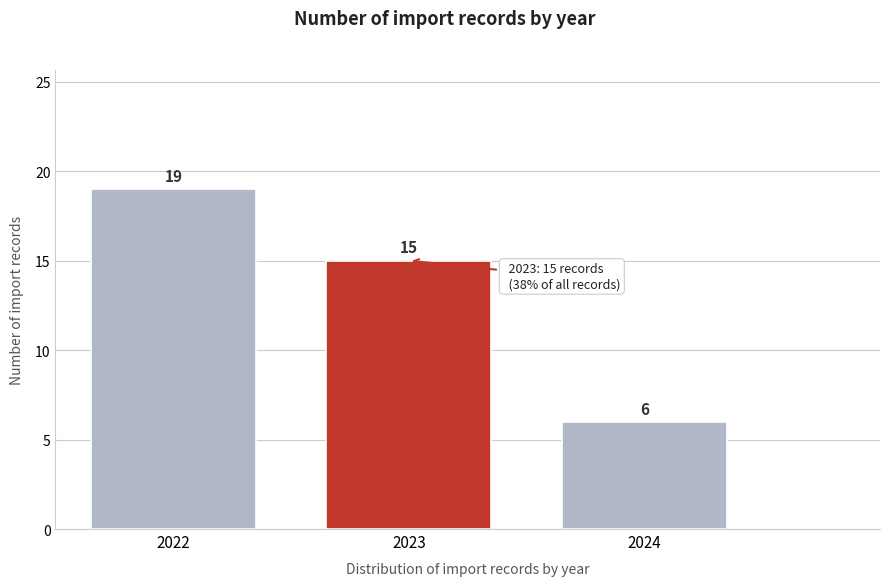

Reading right to left, transcribe all the data shown in this chart.

6	15	19